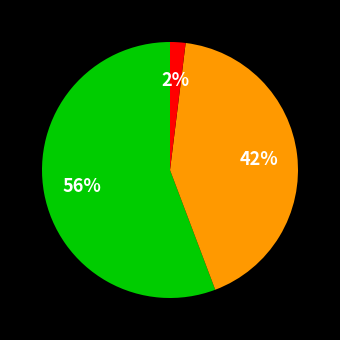

To the nearest percent, what is the difference between the largest and smallest slice percentages?

54%